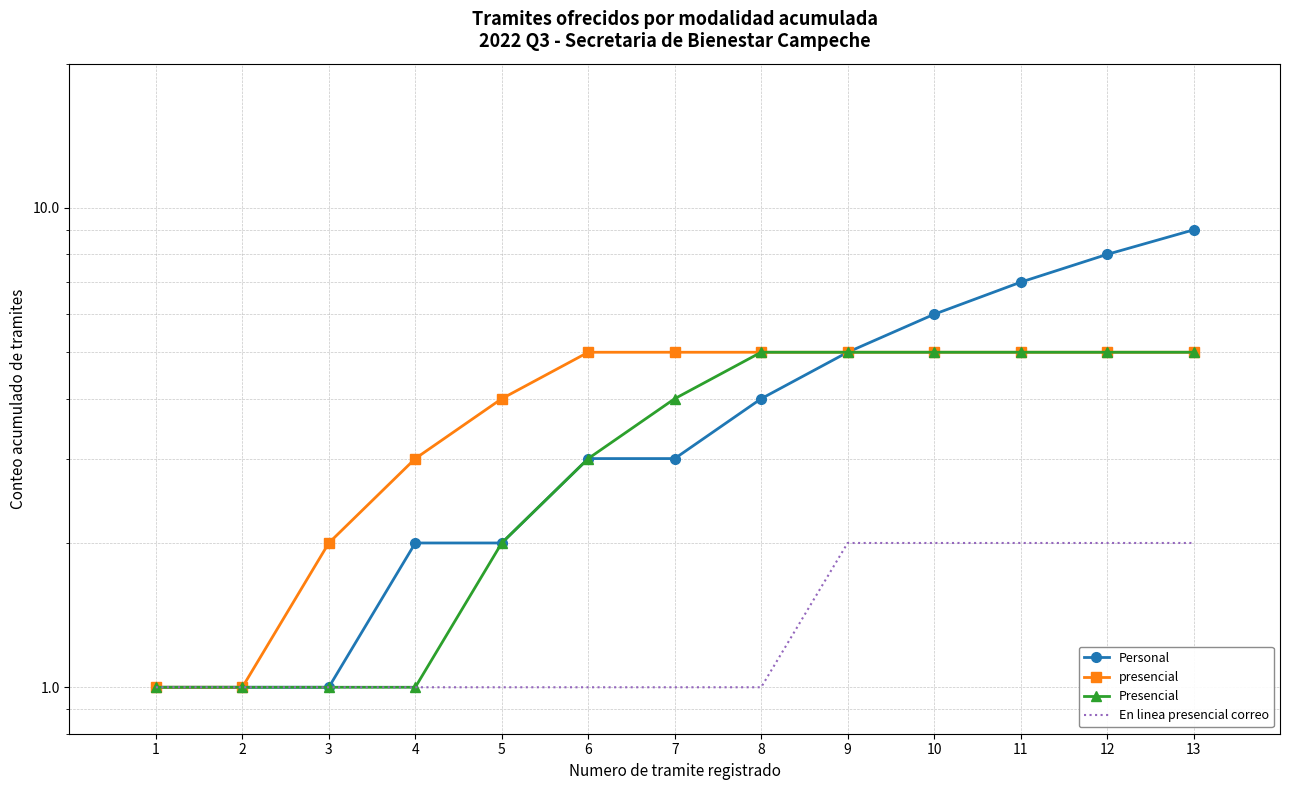

Is the value of presencial at 6 greater than the value of Personal at 3?

Yes